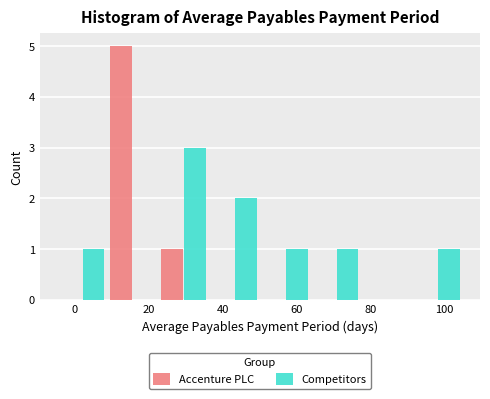

What is the height of the Accenture PLC bar covering 8 to 22 on the x-axis? Neither the bar edges nor the heights are printed on the chart, so give them approximately, as read against the axes.

5